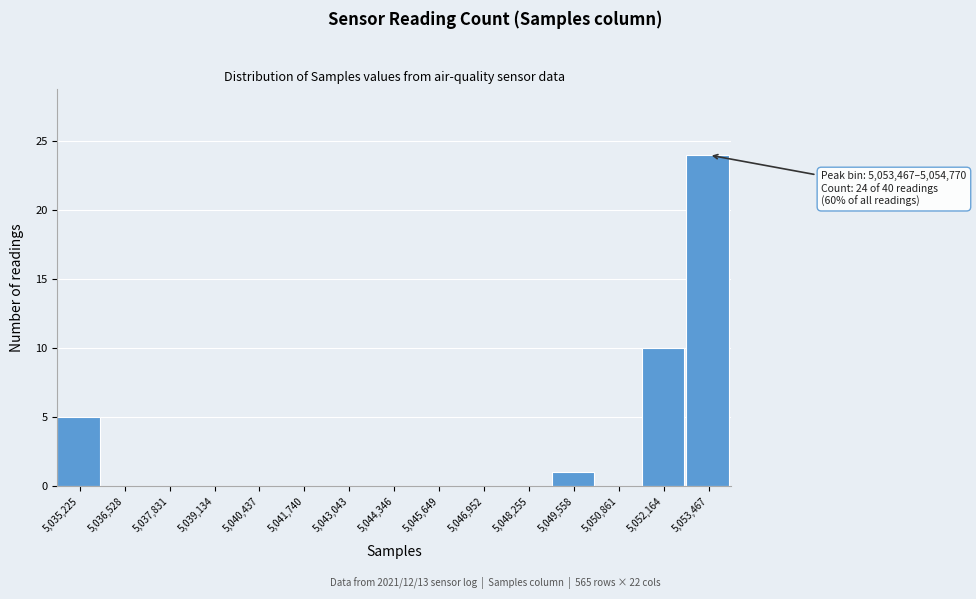

Reading left to right, extract all data points from this chart.

5,035,225=5	5,036,528=0	5,037,831=0	5,039,134=0	5,040,437=0	5,041,740=0	5,043,043=0	5,044,346=0	5,045,649=0	5,046,952=0	5,048,255=0	5,049,558=1	5,050,861=0	5,052,164=10	5,053,467=24